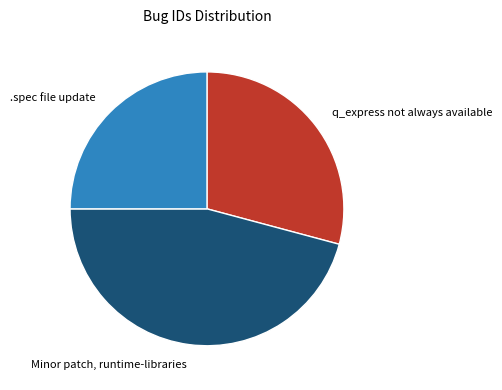

Between Minor patch, runtime-libraries and .spec file update, which is larger?

Minor patch, runtime-libraries